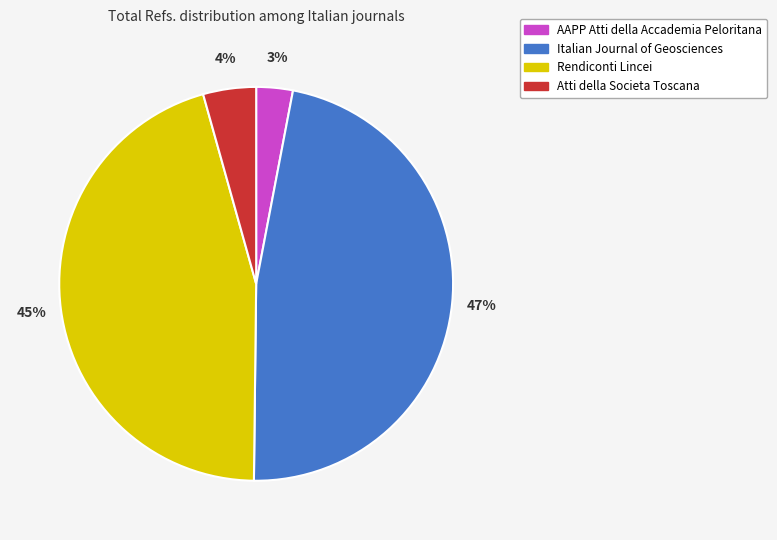

To the nearest percent, what is the average slice percentage?

25%